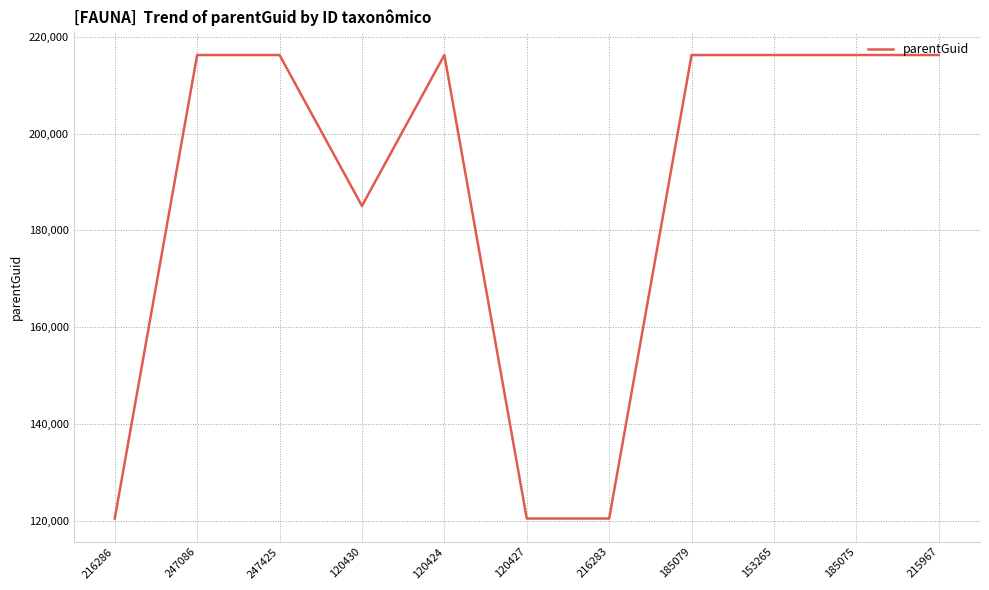

What is the ratio of the value at 215967 to the value at 216283?

1.8